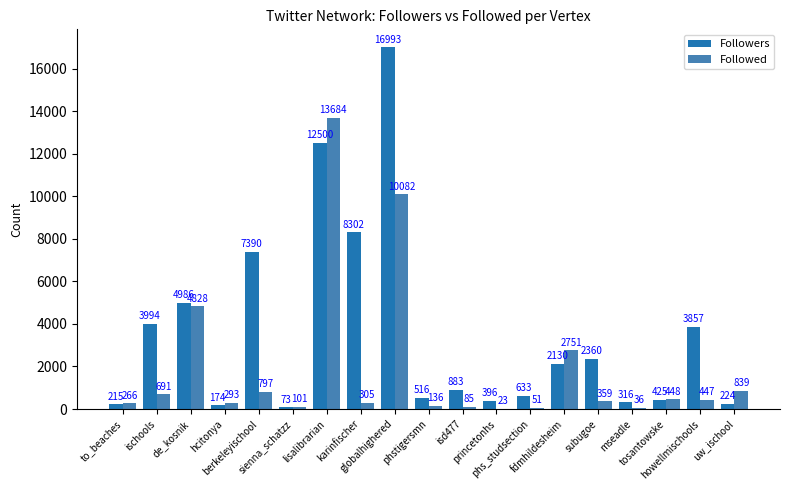

Which category has the highest value in the Followed series?

lisalibrarian